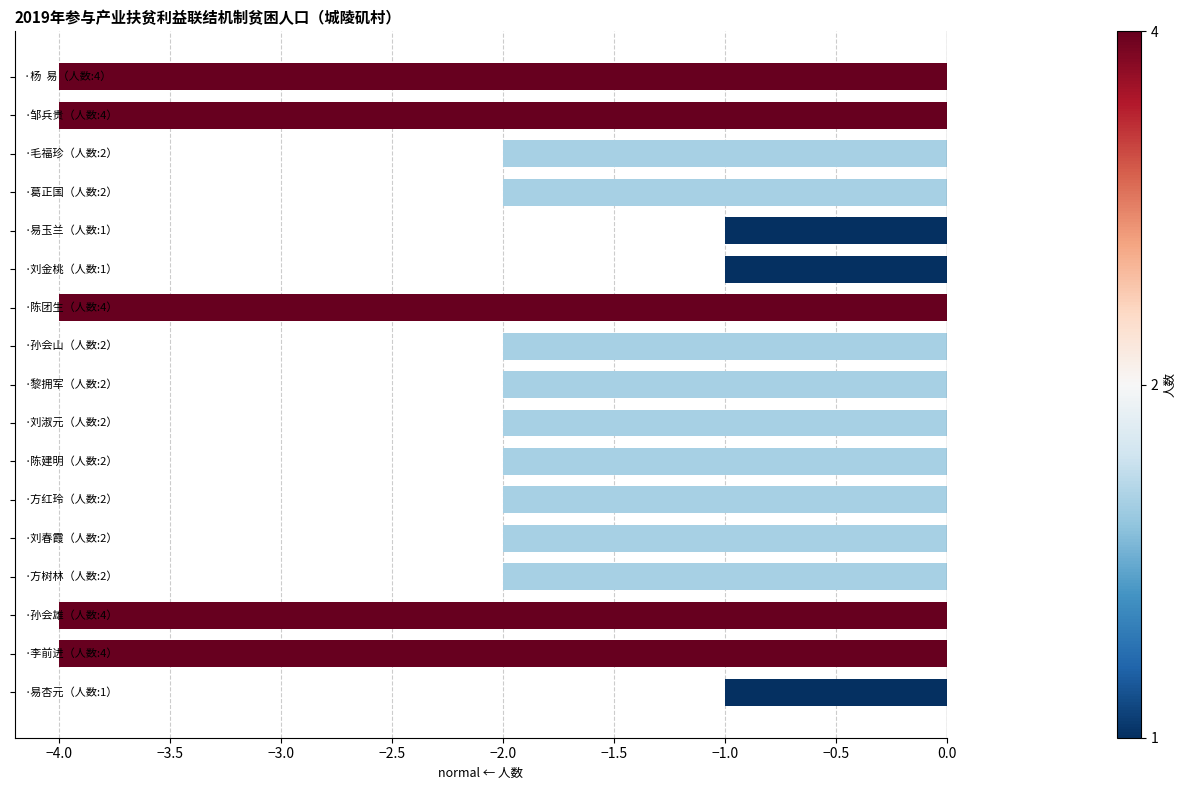

What is the minimum value shown in the chart?

-4